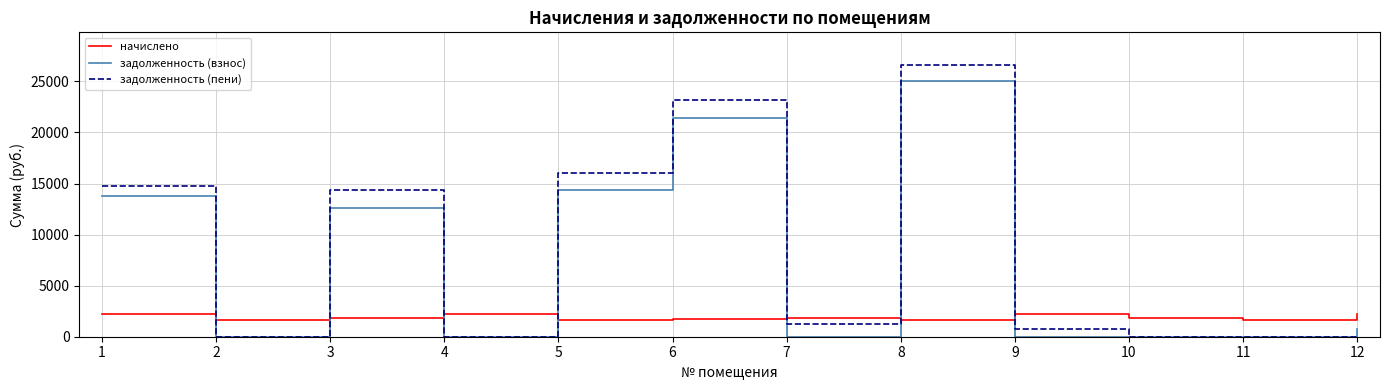

What is the difference between the second highest and second lowest values in the задолженность (взнос) series?

21445.5